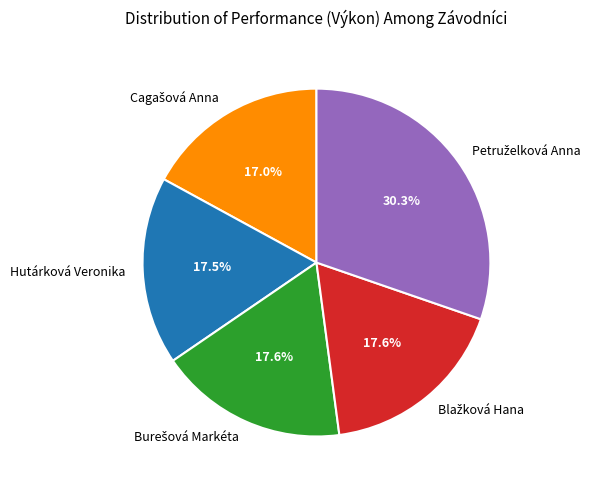

Does Hutárková Veronika account for over 50% of the chart?

No